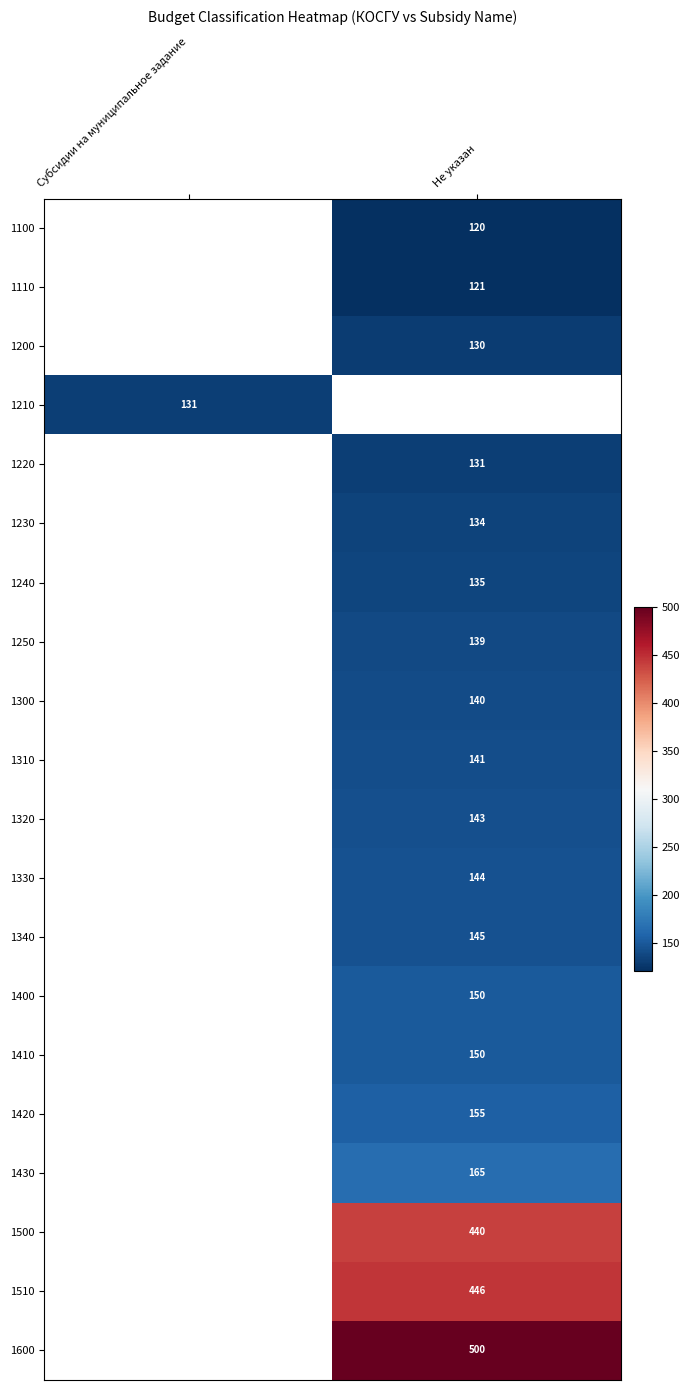

Is it true that 1240 equals 135 at Не указан?

True